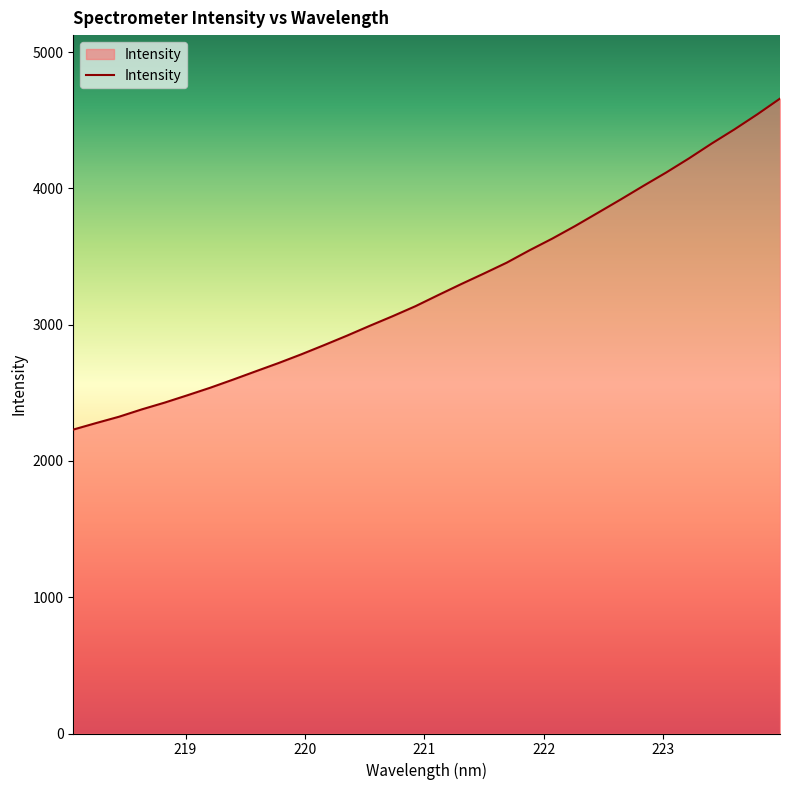

How many lines are shown in the chart?

1